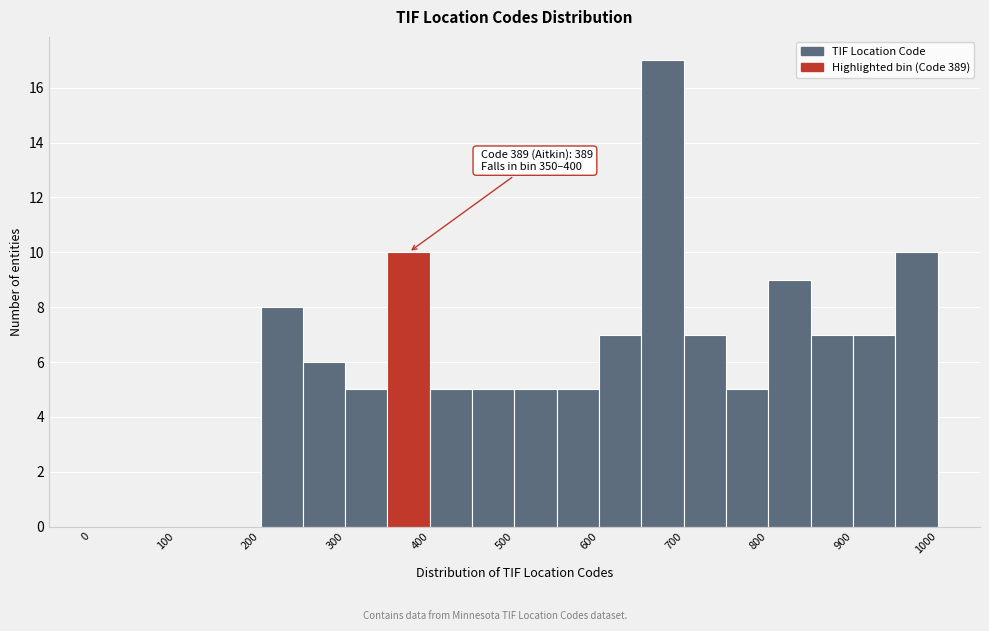

Which range on the x-axis has the tallest bar?

650 to 700